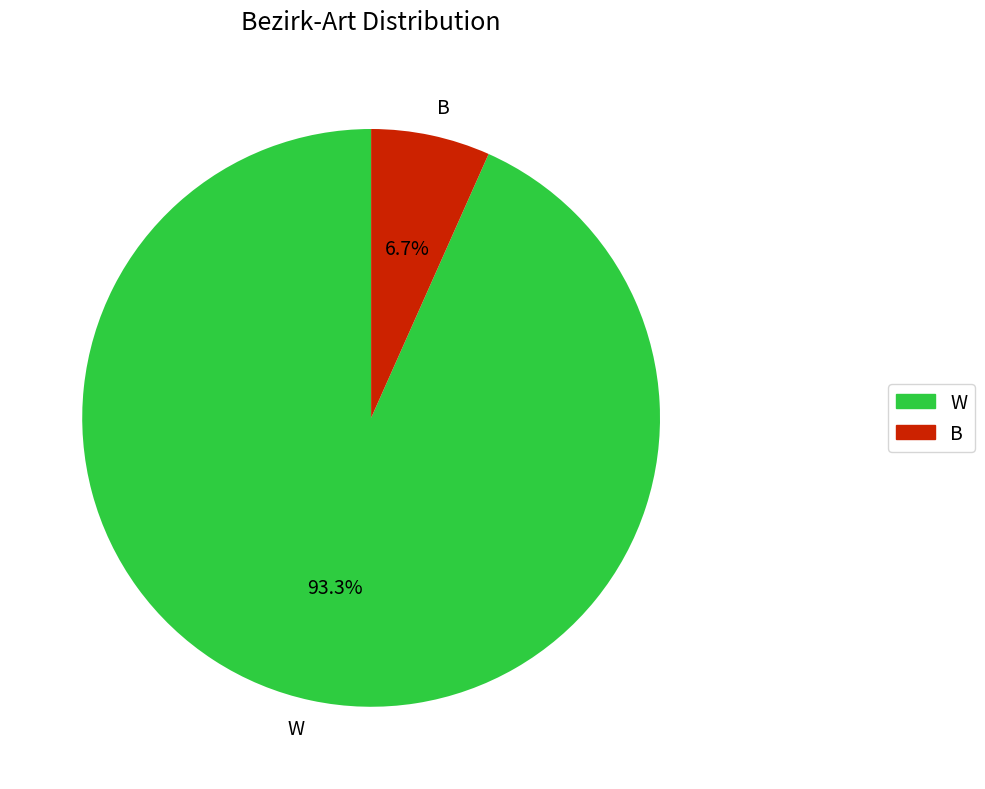

Which has a higher value, W or B?

W